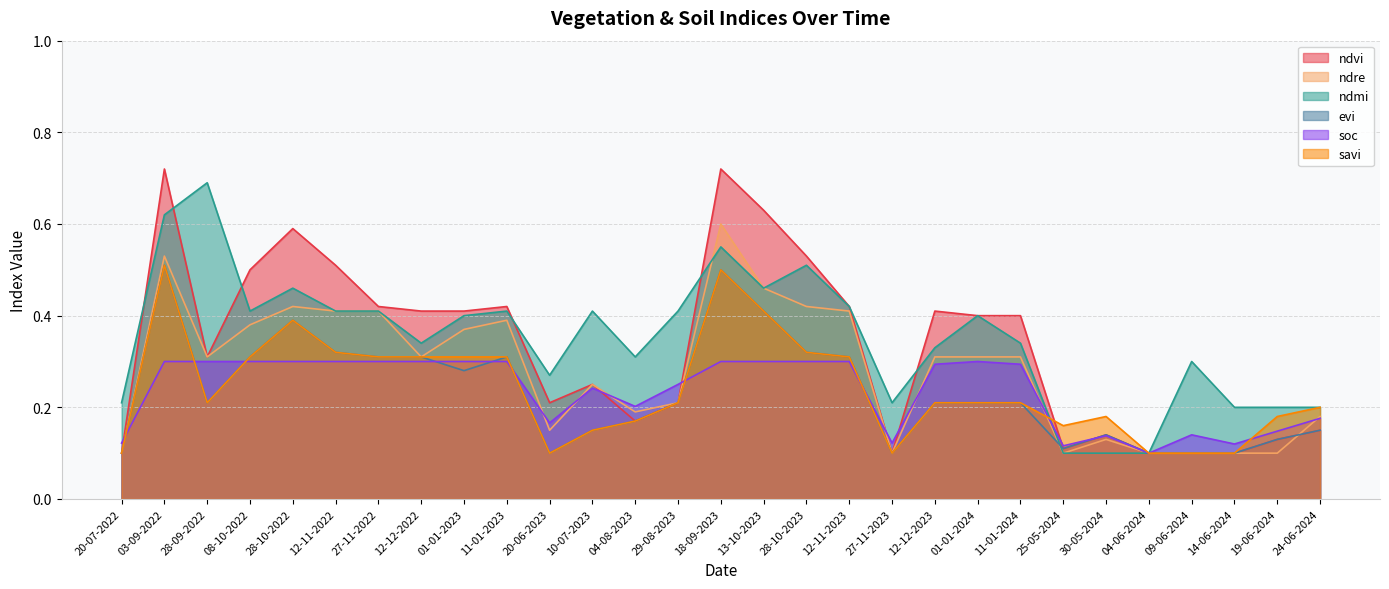

What are all the series names shown in the legend?

ndvi, ndre, ndmi, evi, soc, savi